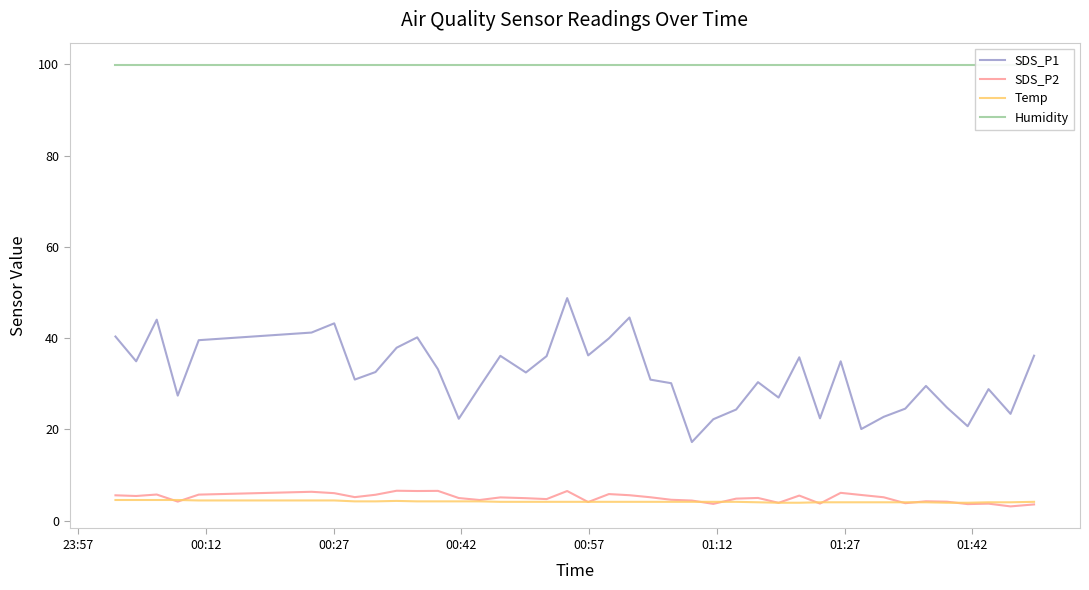

True or false: SDS_P2 and SDS_P1 intersect in this chart.

False